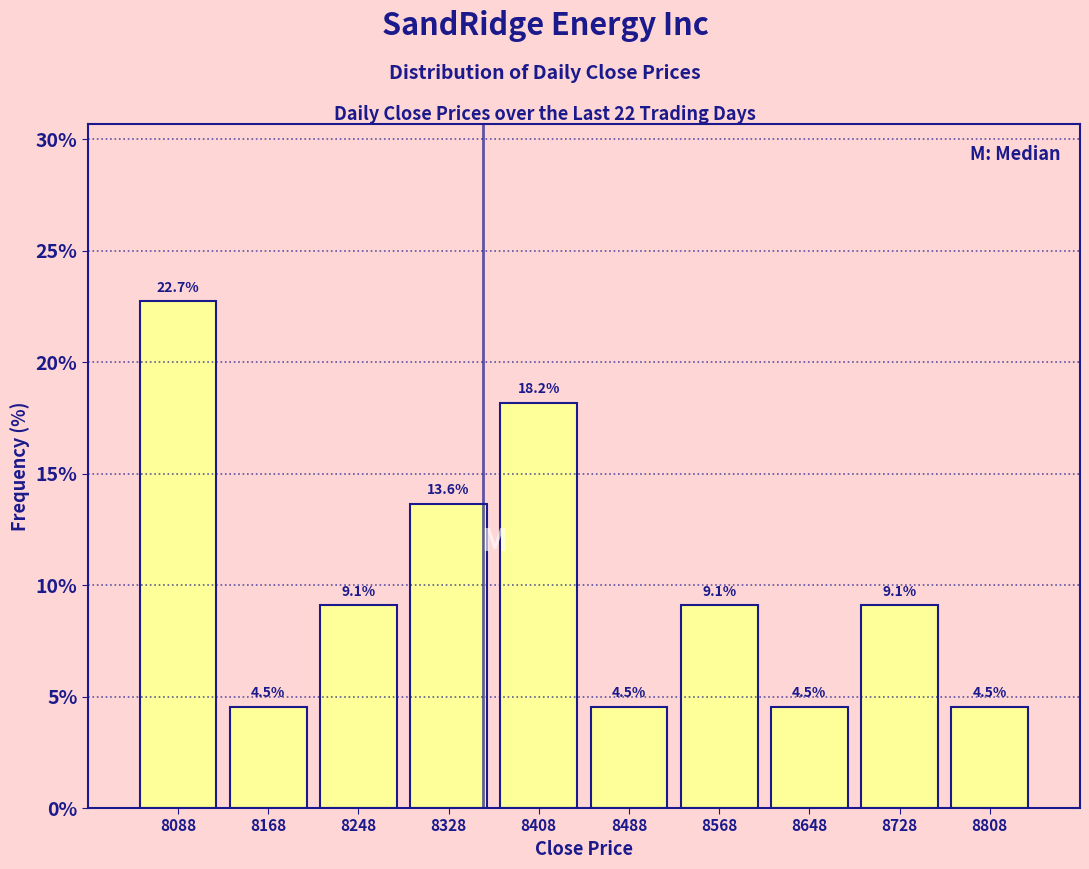

Reading left to right, list every bar in this chart as the range it spans on the x-axis followed by its height. The bar edges are not printed on the chart, so give them approximately, as read against the axis.

8048 to 8128: 22.7
8128 to 8208: 4.5
8208 to 8288: 9.1
8288 to 8368: 13.6
8368 to 8448: 18.2
8448 to 8528: 4.5
8528 to 8608: 9.1
8608 to 8688: 4.5
8688 to 8768: 9.1
8768 to 8848: 4.5